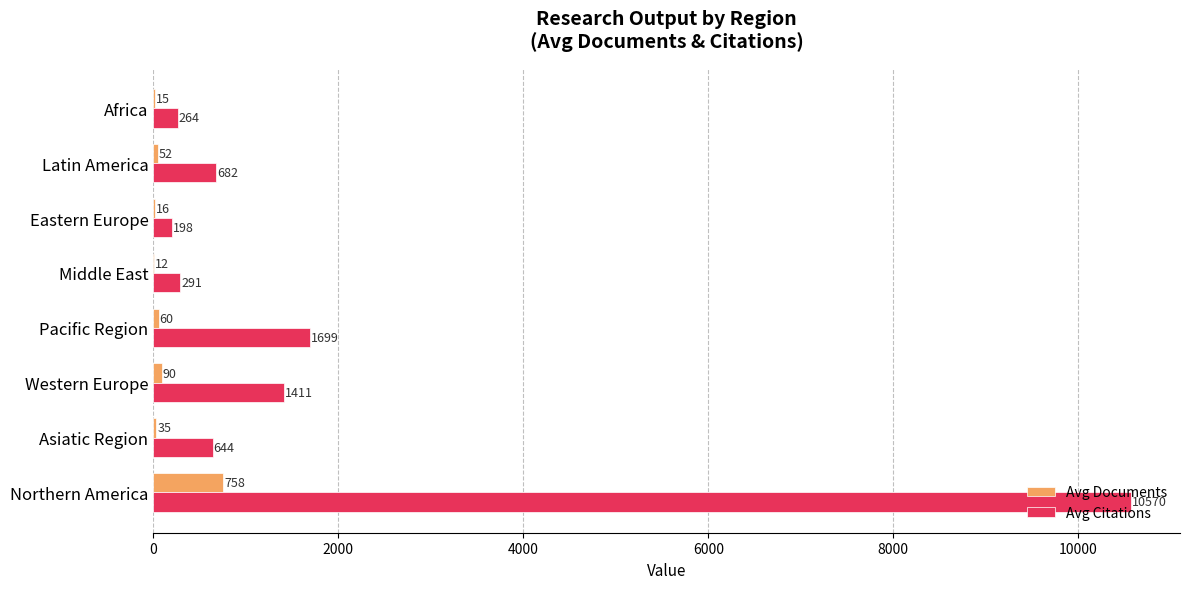

True or false: Avg Citations has a value of 1699 at Pacific Region.

True